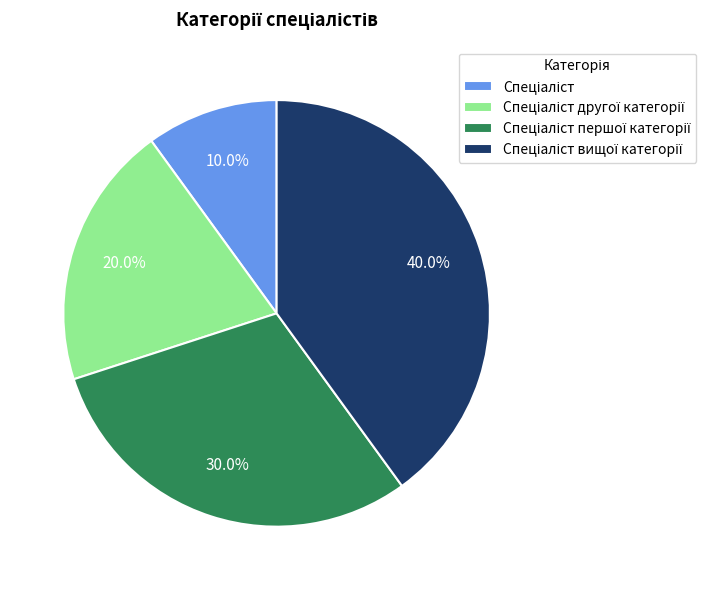

Is there a majority slice in this chart?

No